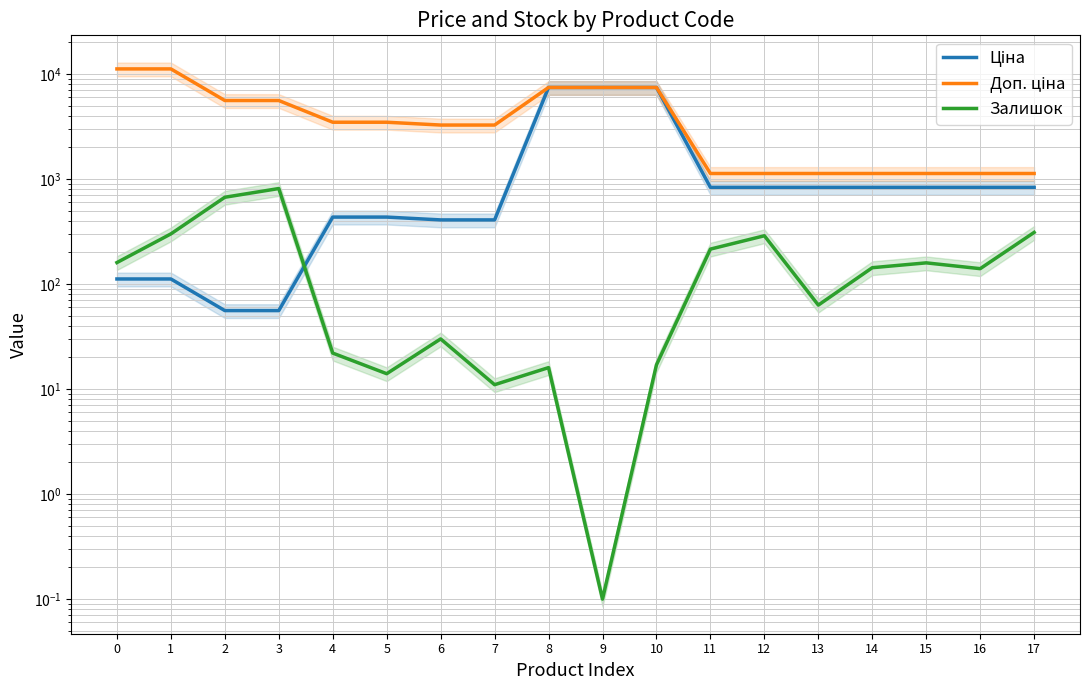

What is the average value of the Ціна series?

1675.2